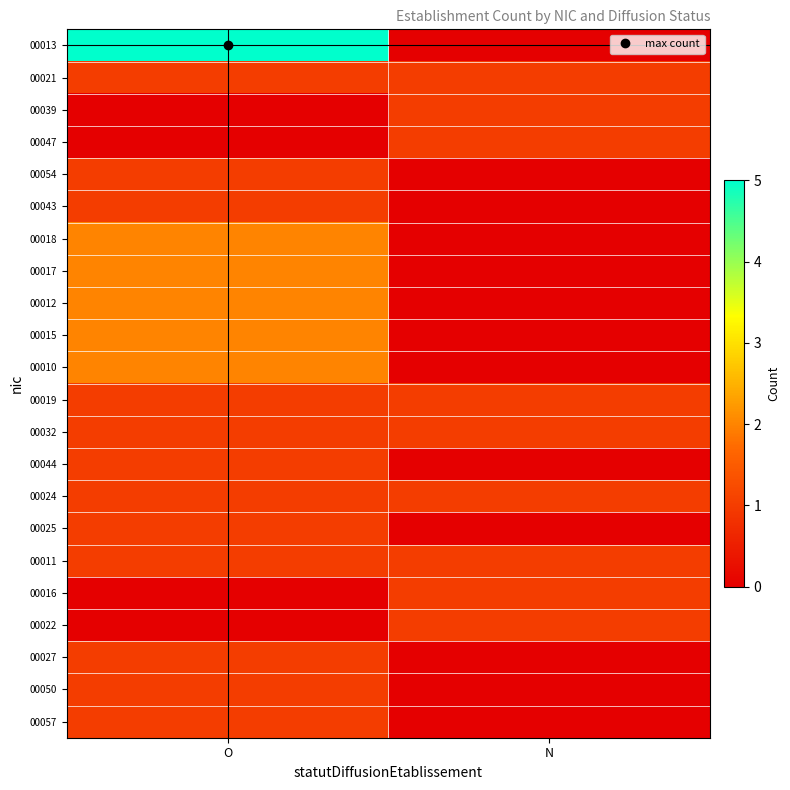

Reading left to right, extract all data points from this chart.

00013: O=5	N=0
00021: O=1	N=1
00039: O=0	N=1
00047: O=0	N=1
00054: O=1	N=0
00043: O=1	N=0
00018: O=2	N=0
00017: O=2	N=0
00012: O=2	N=0
00015: O=2	N=0
00010: O=2	N=0
00019: O=1	N=1
00032: O=1	N=1
00044: O=1	N=0
00024: O=1	N=1
00025: O=1	N=0
00011: O=1	N=1
00016: O=0	N=1
00022: O=0	N=1
00027: O=1	N=0
00050: O=1	N=0
00057: O=1	N=0